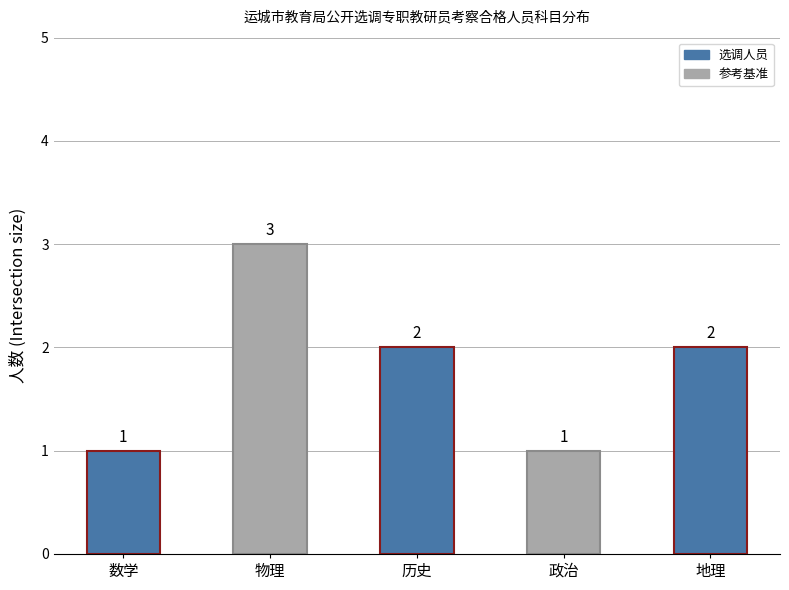

Where does the data first go above 2?

物理